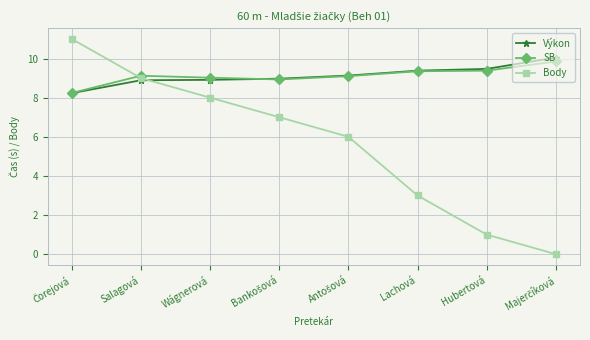

What is the maximum value for Body?

11.0